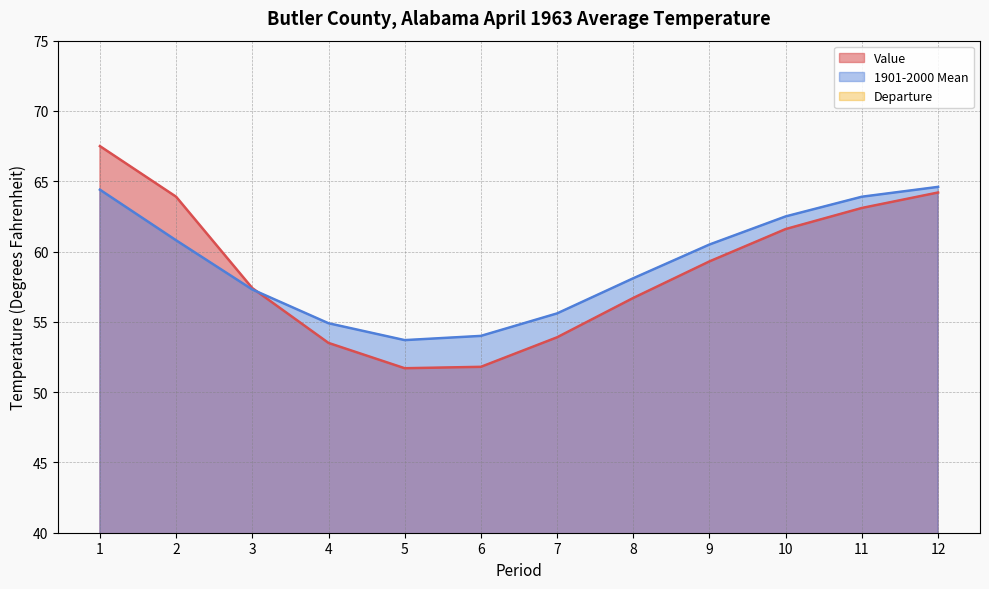

At which label does Departure reach its peak?

1